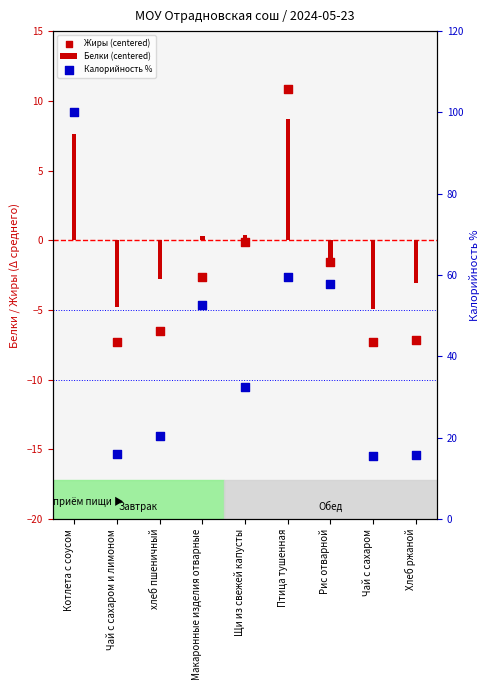

Is the value of Калорийность % at Чай с сахаром greater than the value of Белки (centered) at Котлета с соусом?

Yes